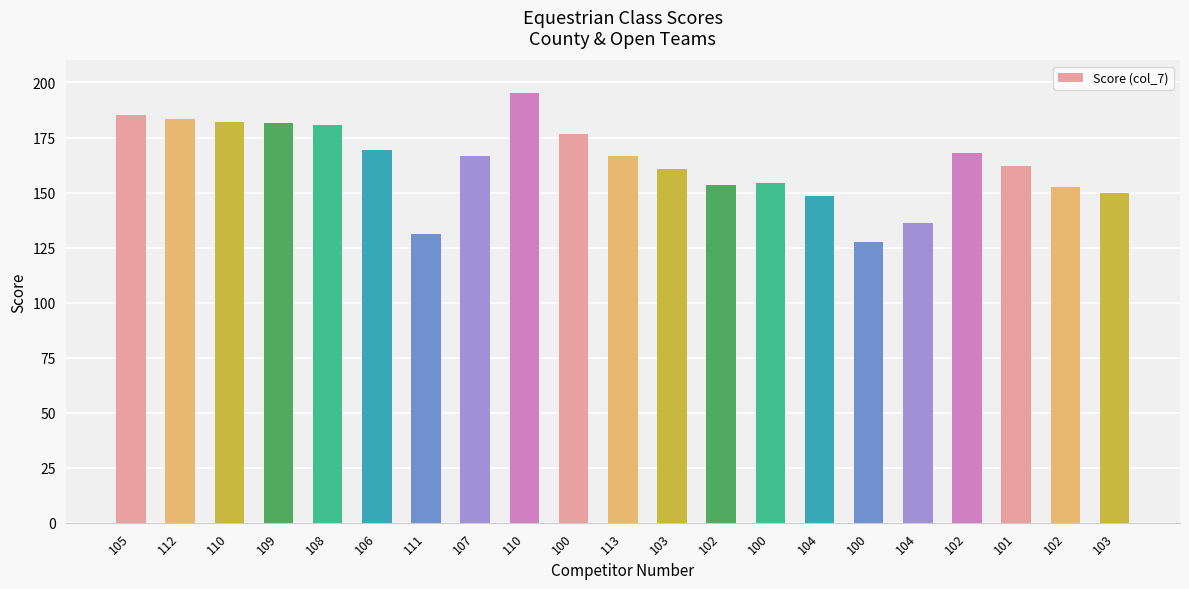

How many bars are there in total?

21